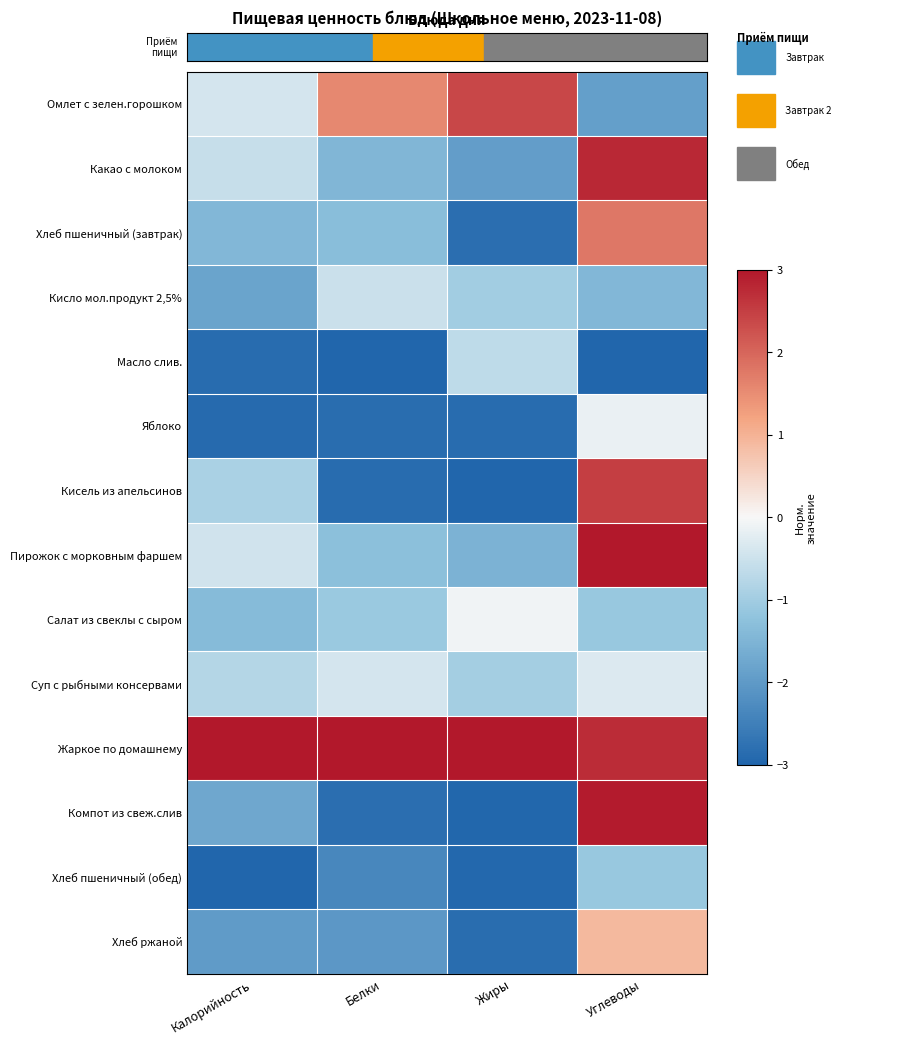

Reading right to left, extract all data points from this chart.

Омлет с зелен.горошком: Углеводы=-1.9	Жиры=2.4	Белки=1.6	Калорийность=-0.4
Какао с молоком: Углеводы=2.8	Жиры=-1.9	Белки=-1.5	Калорийность=-0.6
Хлеб пшеничный (завтрак): Углеводы=1.8	Жиры=-2.8	Белки=-1.3	Калорийность=-1.4
Кисло мол.продукт 2,5%: Углеводы=-1.4	Жиры=-1.0	Белки=-0.5	Калорийность=-1.8
Масло слив.: Углеводы=-3.0	Жиры=-0.7	Белки=-3.0	Калорийность=-2.9
Яблоко: Углеводы=-0.1	Жиры=-2.9	Белки=-2.8	Калорийность=-2.9
Кисель из апельсинов: Углеводы=2.5	Жиры=-3.0	Белки=-2.9	Калорийность=-0.9
Пирожок с морковным фаршем: Углеводы=3.0	Жиры=-1.5	Белки=-1.3	Калорийность=-0.5
Салат из свеклы с сыром: Углеводы=-1.1	Жиры=-0.1	Белки=-1.1	Калорийность=-1.4
Суп с рыбными консервами: Углеводы=-0.3	Жиры=-1.0	Белки=-0.4	Калорийность=-0.8
Жаркое по домашнему: Углеводы=2.7	Жиры=3.0	Белки=3.0	Калорийность=3.0
Компот из свеж.слив: Углеводы=2.9	Жиры=-3.0	Белки=-2.8	Калорийность=-1.7
Хлеб пшеничный (обед): Углеводы=-1.1	Жиры=-2.9	Белки=-2.3	Калорийность=-3.0
Хлеб ржаной: Углеводы=0.9	Жиры=-2.8	Белки=-2.1	Калорийность=-2.0